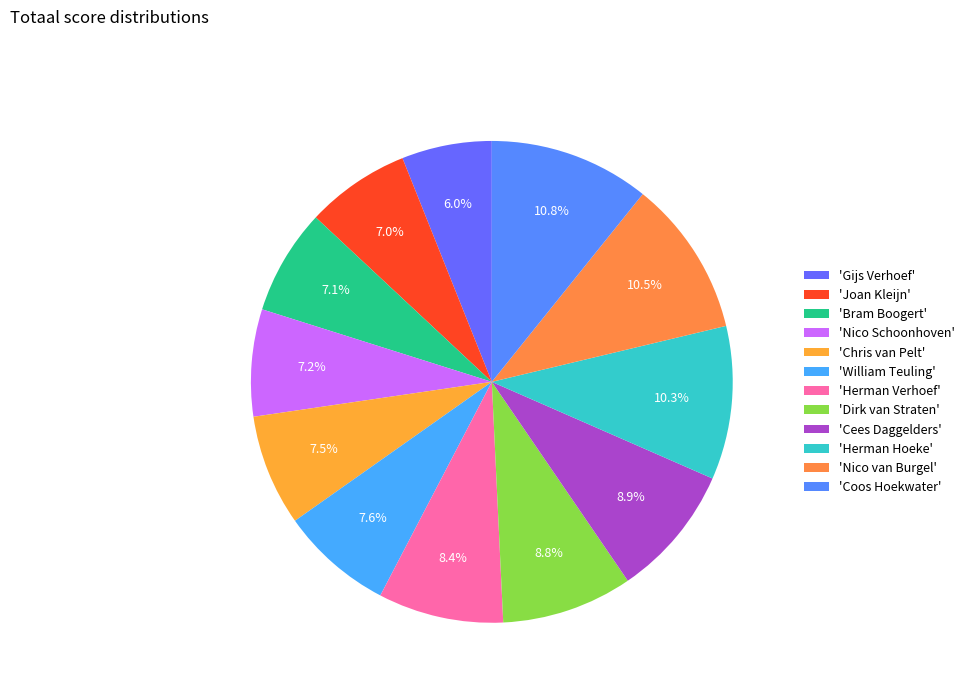

How many slices are in this pie chart?

12